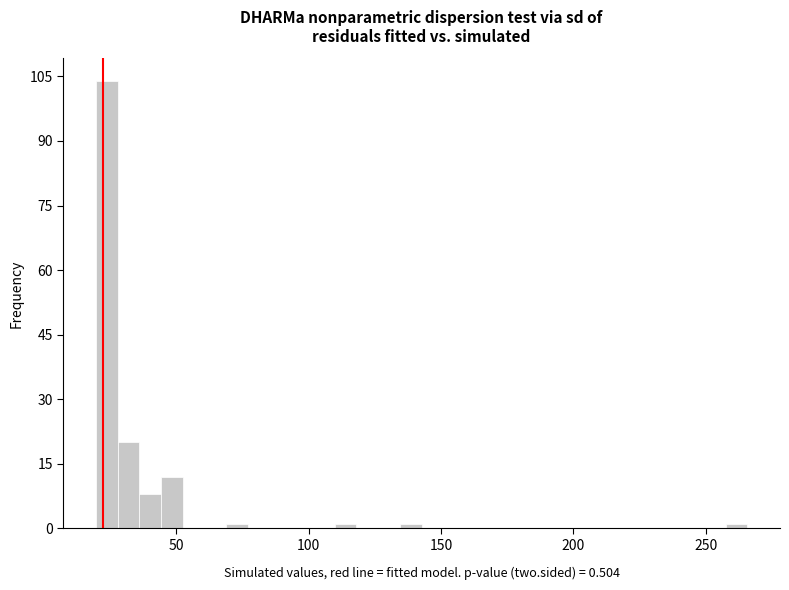

Read against the x-axis, roughly where is the centre of the tallest bar?

25